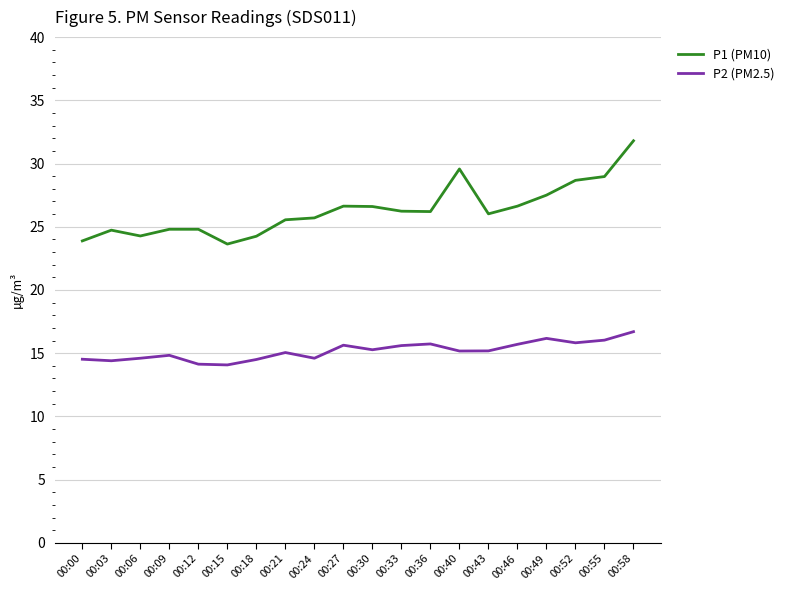

The P2 (PM2.5) series shows 21.1 at 00:30. True or false?

False